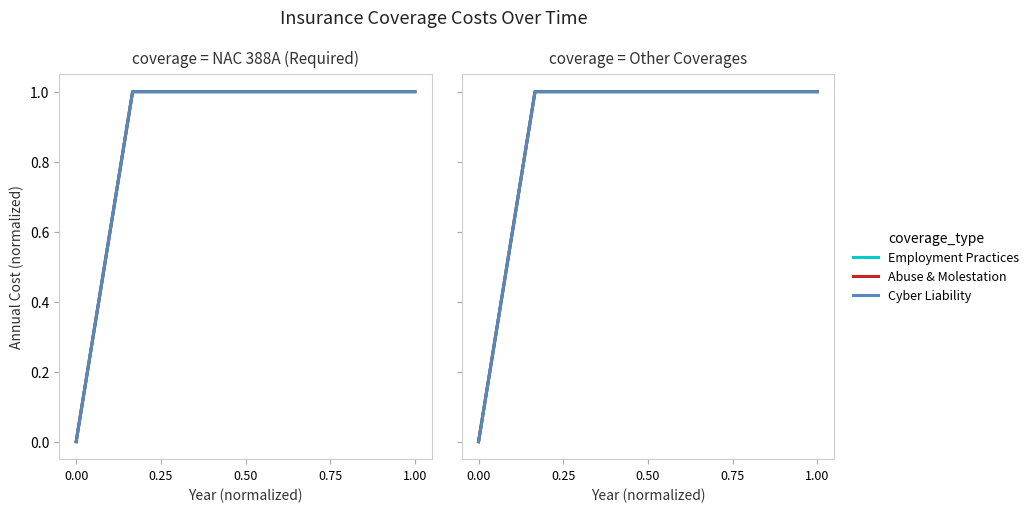

What is the sum of the Educators Legal values at 0.50 and 0.75?

2